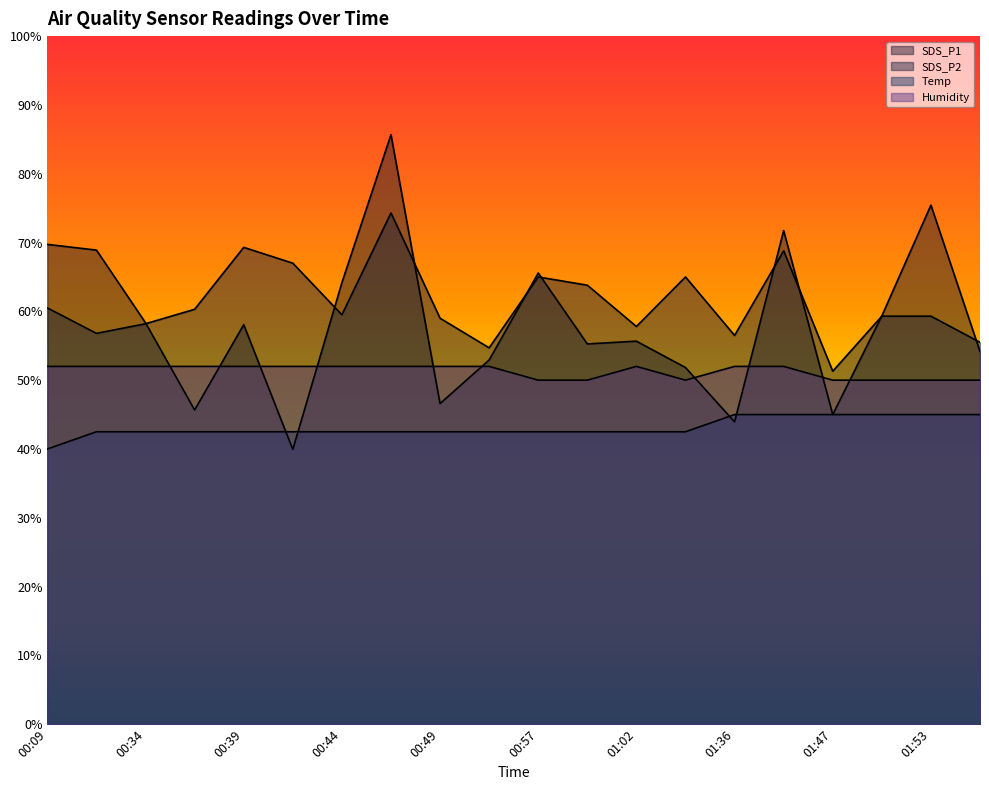

At how many categories does at least one series exceed 78?

1